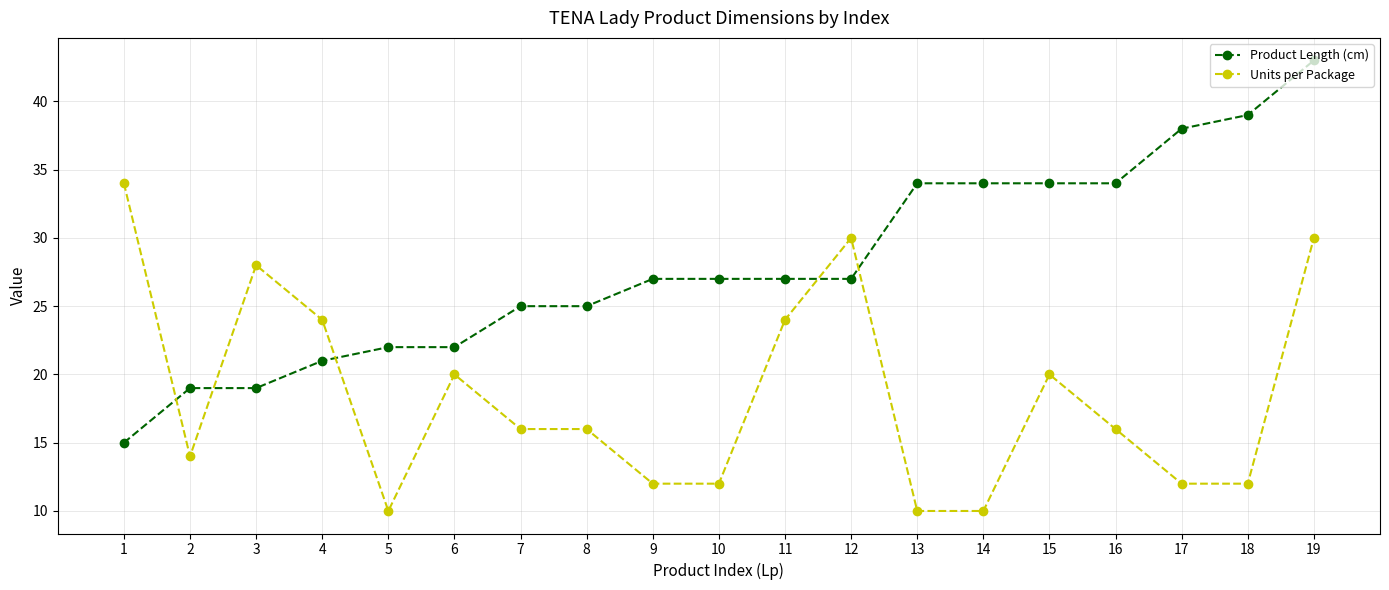

How many series are shown in this chart?

2